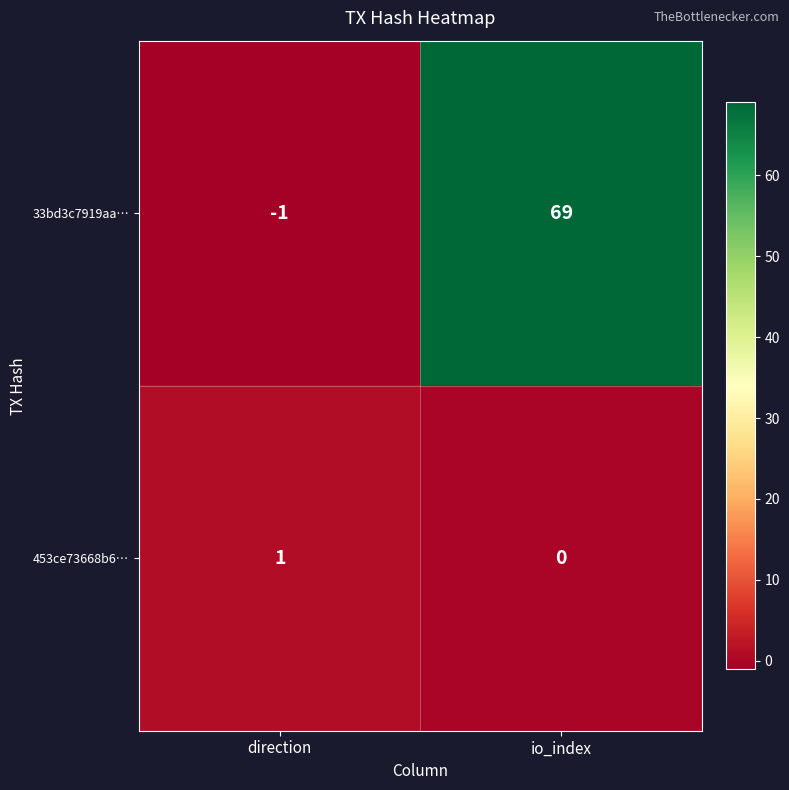

Rank the series at direction from lowest to highest value.

33bd3c7919aa…, 453ce73668b6…